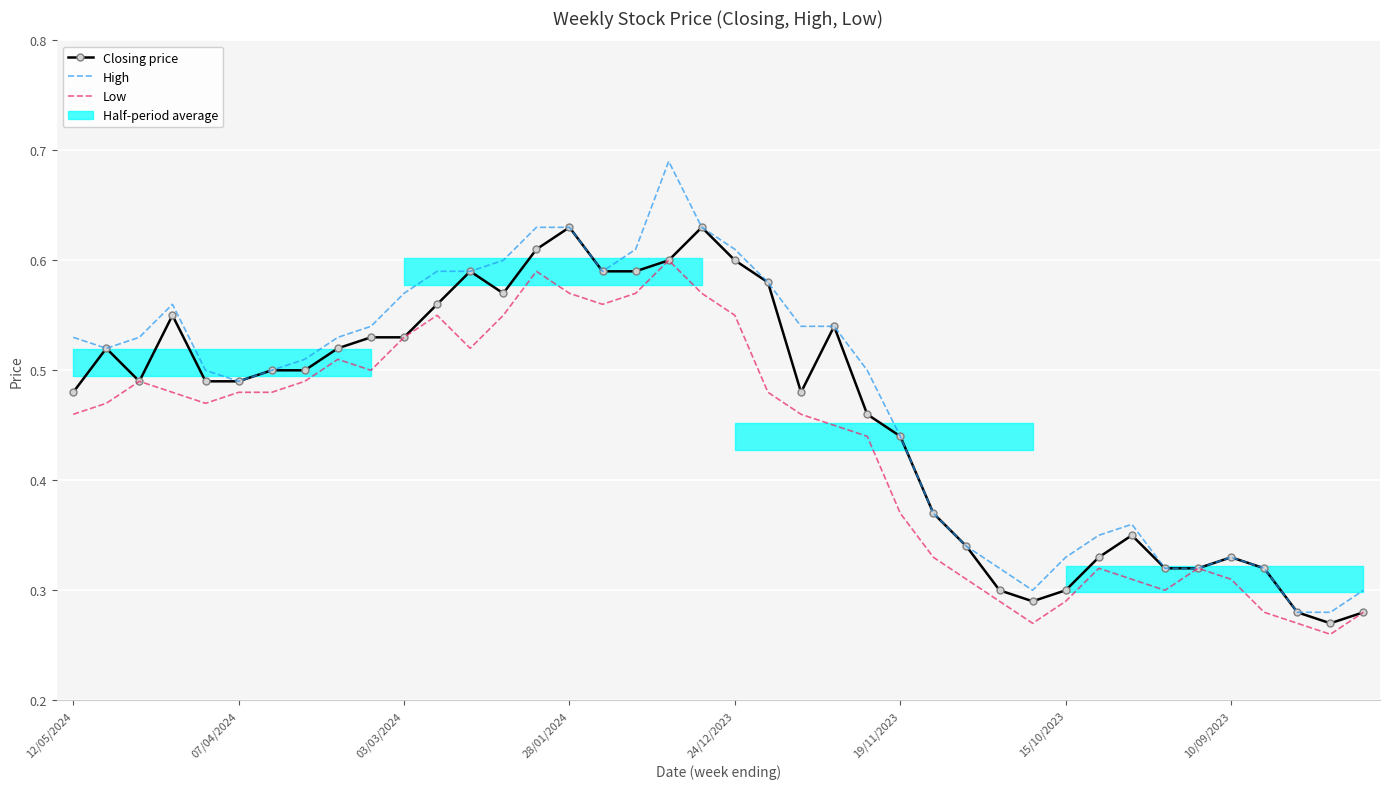

True or false: Low has more than 2 points higher than both neighbors.

True